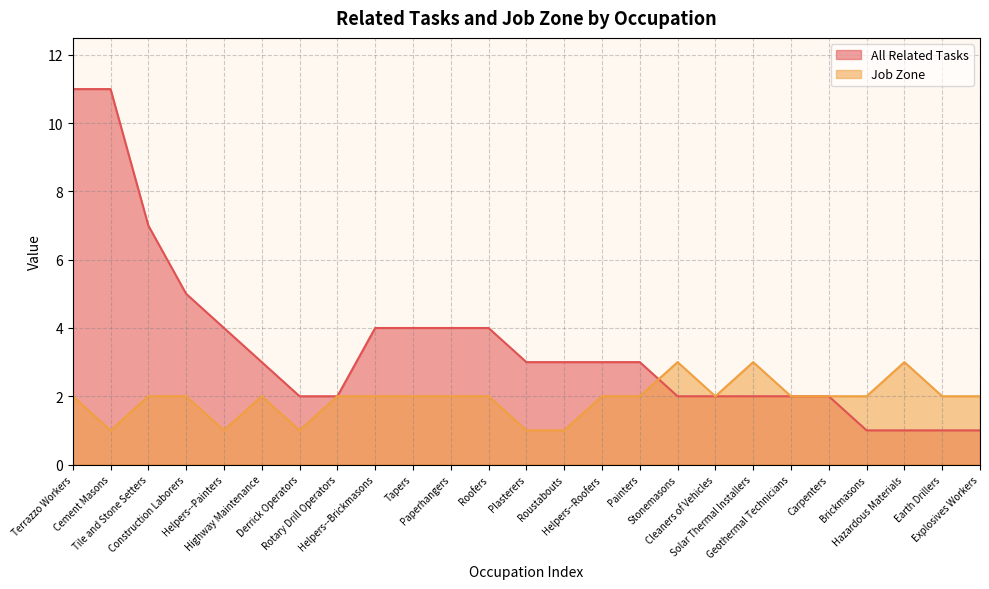

The value of Job Zone at Geothermal Technicians is 3. True or false?

False